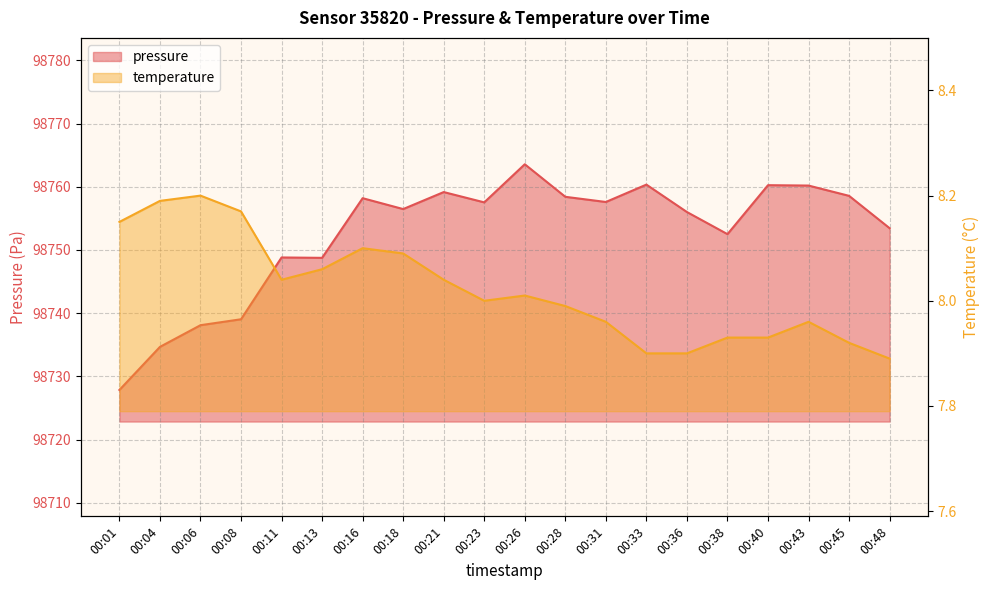

What are all the series names shown in the legend?

pressure, temperature